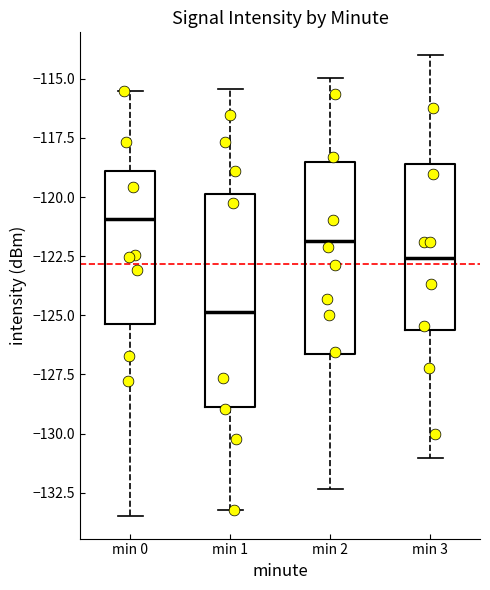

Which box has the lowest median line?

min 1